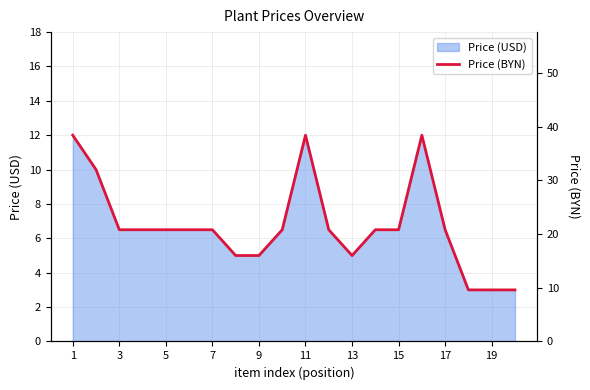

How many categories are shown in the chart?

20